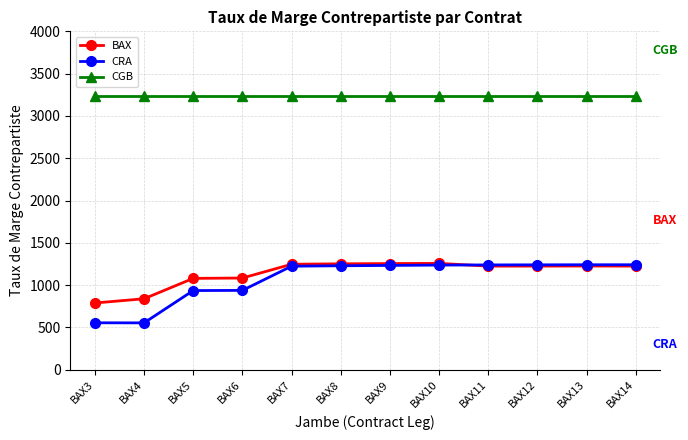

What is the approximate value of BAX at BAX3?

789